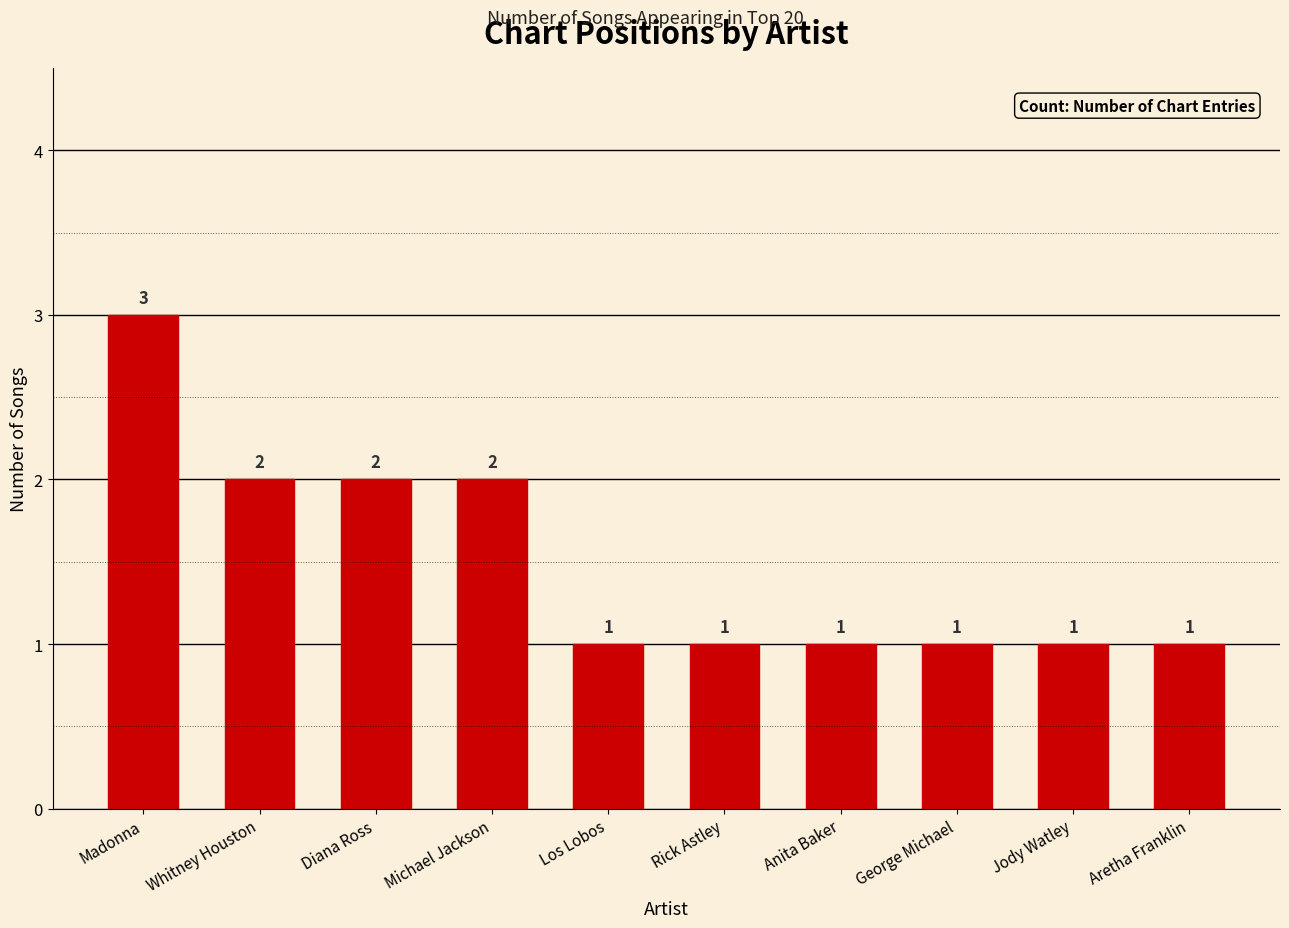

True or false: the data shows 1 at Anita Baker.

True